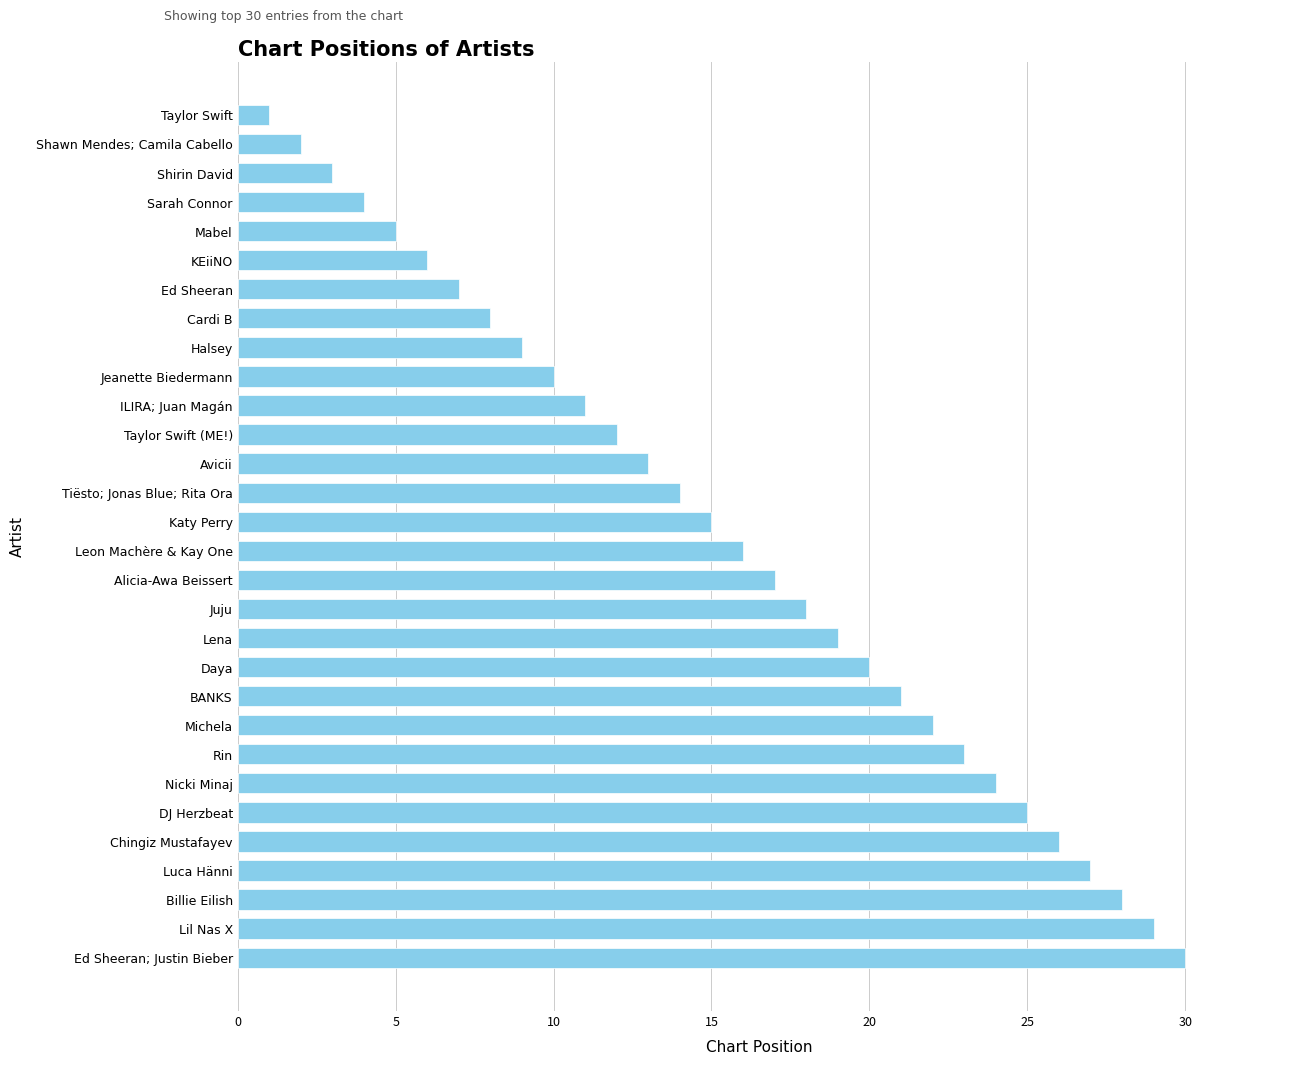

Reading bottom to top, what are all the values shown in this chart?

Ed Sheeran; Justin Bieber=30	Lil Nas X=29	Billie Eilish=28	Luca Hänni=27	Chingiz Mustafayev=26	DJ Herzbeat=25	Nicki Minaj=24	Rin=23	Michela=22	BANKS=21	Daya=20	Lena=19	Juju=18	Alicia-Awa Beissert=17	Leon Machère & Kay One=16	Katy Perry=15	Tiësto; Jonas Blue; Rita Ora=14	Avicii=13	Taylor Swift (ME!)=12	ILIRA; Juan Magán=11	Jeanette Biedermann=10	Halsey=9	Cardi B=8	Ed Sheeran=7	KEiiNO=6	Mabel=5	Sarah Connor=4	Shirin David=3	Shawn Mendes; Camila Cabello=2	Taylor Swift=1